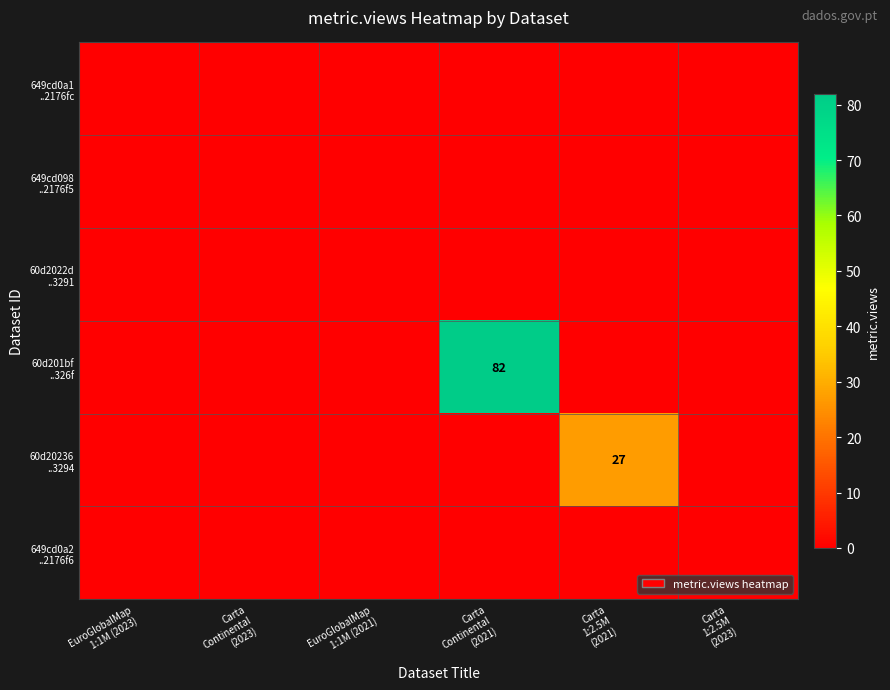

At Carta Continental (2023), list the series in order from smallest to largest.

649cd0a1 ..2176fc, 649cd098 ..2176f5, 60d2022d ..3291, 60d201bf ..326f, 60d20236 ..3294, 649cd0a2 ..2176f6